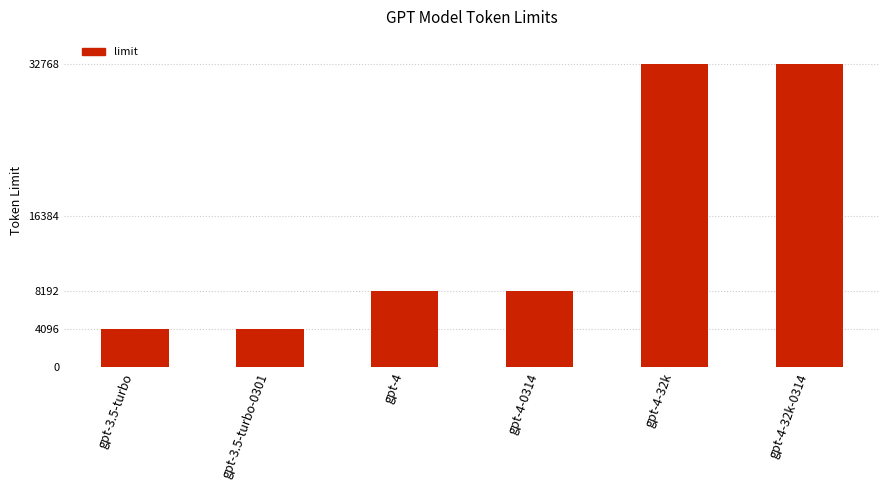

Reading left to right, extract all data points from this chart.

gpt-3.5-turbo=4096	gpt-3.5-turbo-0301=4096	gpt-4=8192	gpt-4-0314=8192	gpt-4-32k=32768	gpt-4-32k-0314=32768